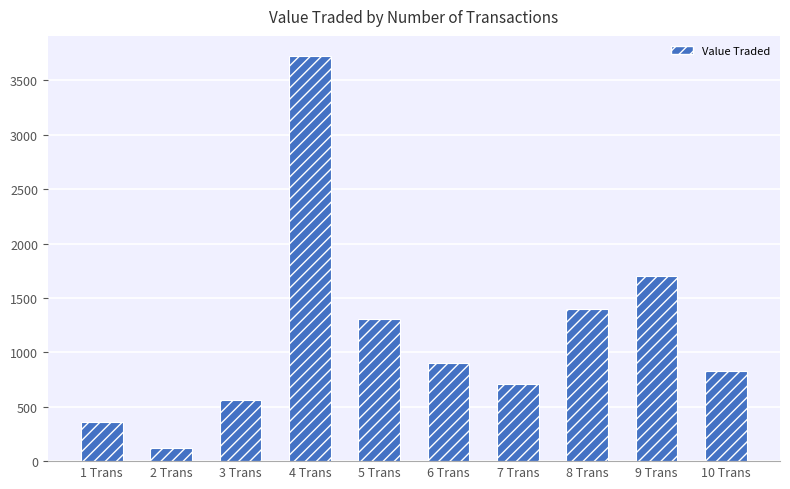

The value at 3 Trans is 562. True or false?

True